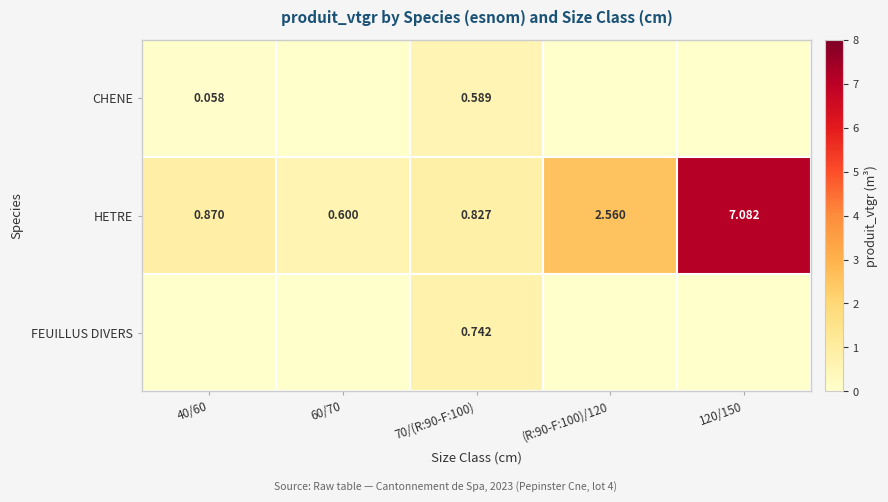

Which series has the widest spread of values?

HETRE